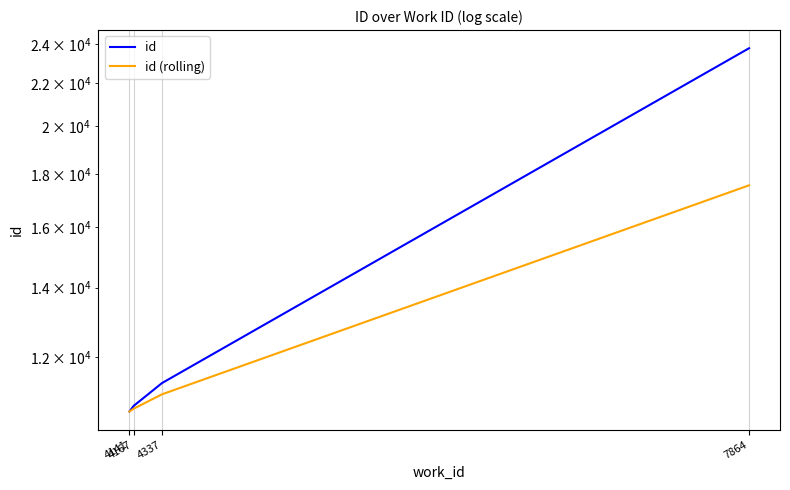

What is the average value of the id series?

14135.8